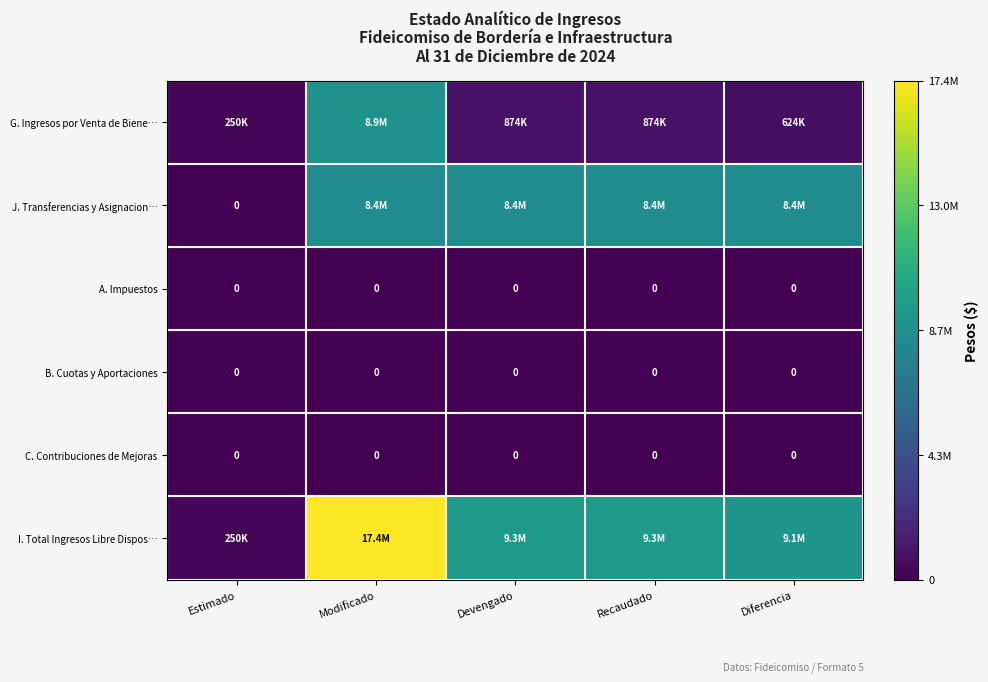

What is the minimum value for I. Total Ingresos Libre Dispos…?

250000.0